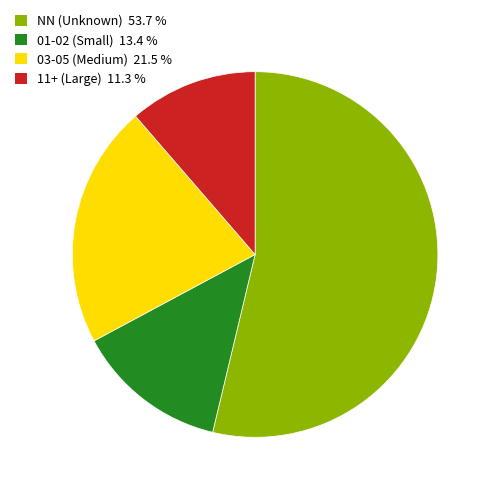

Combined, do 11+ (Large) 11.3 % and 03-05 (Medium) 21.5 % account for over 50%?

No